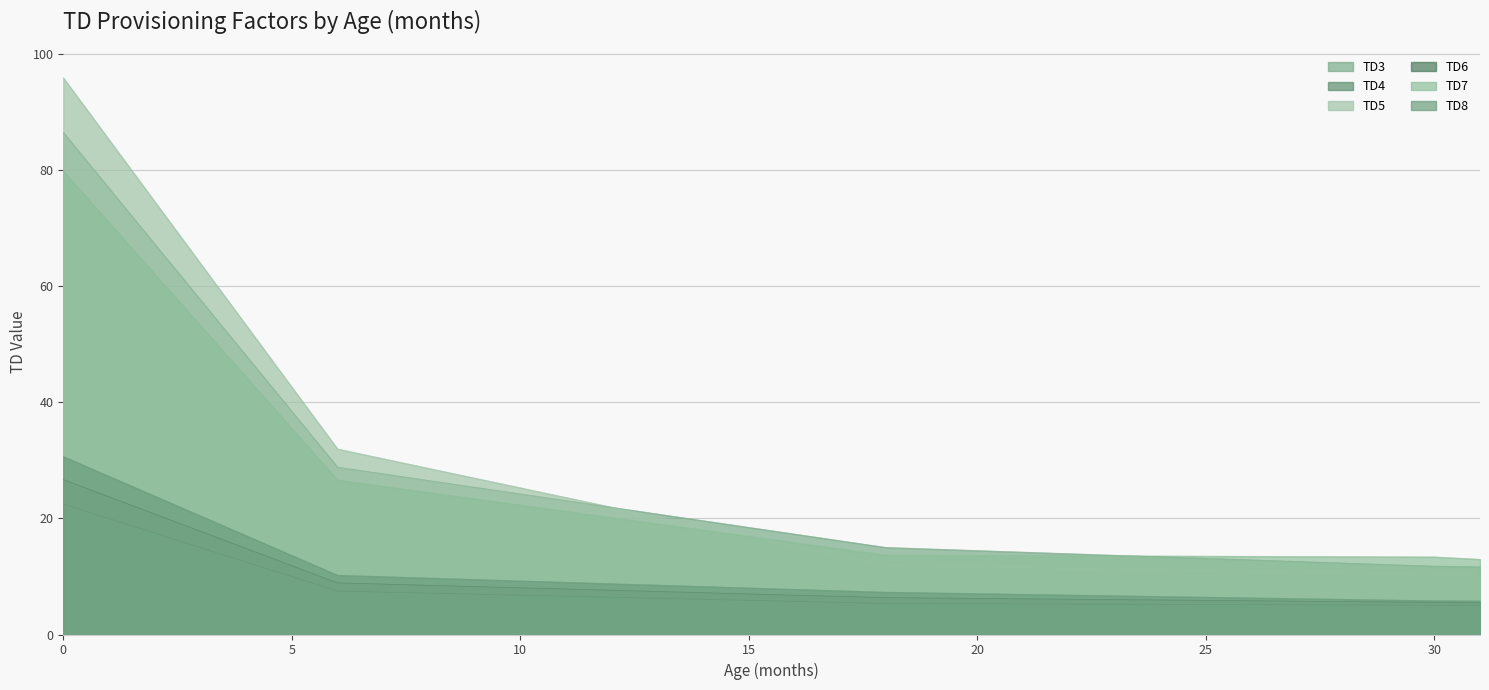

What is the value of the TD6 point at the 9th from the left?

8.5